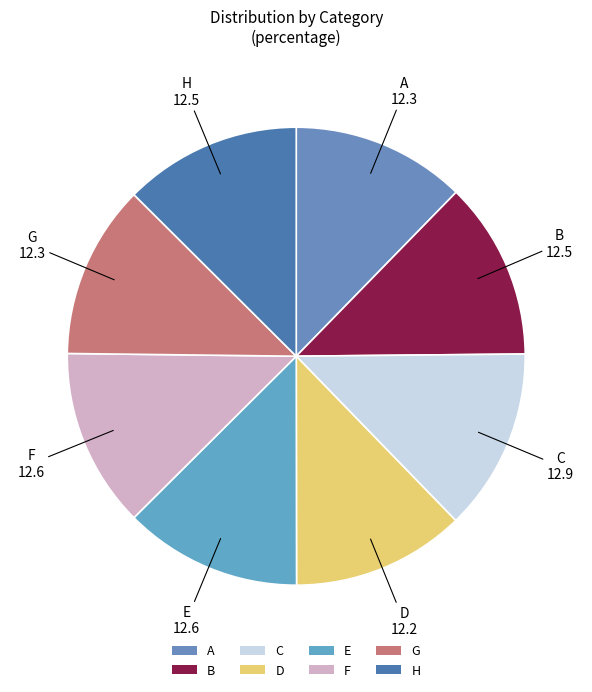

Is it true that B is 20% of the pie?

False